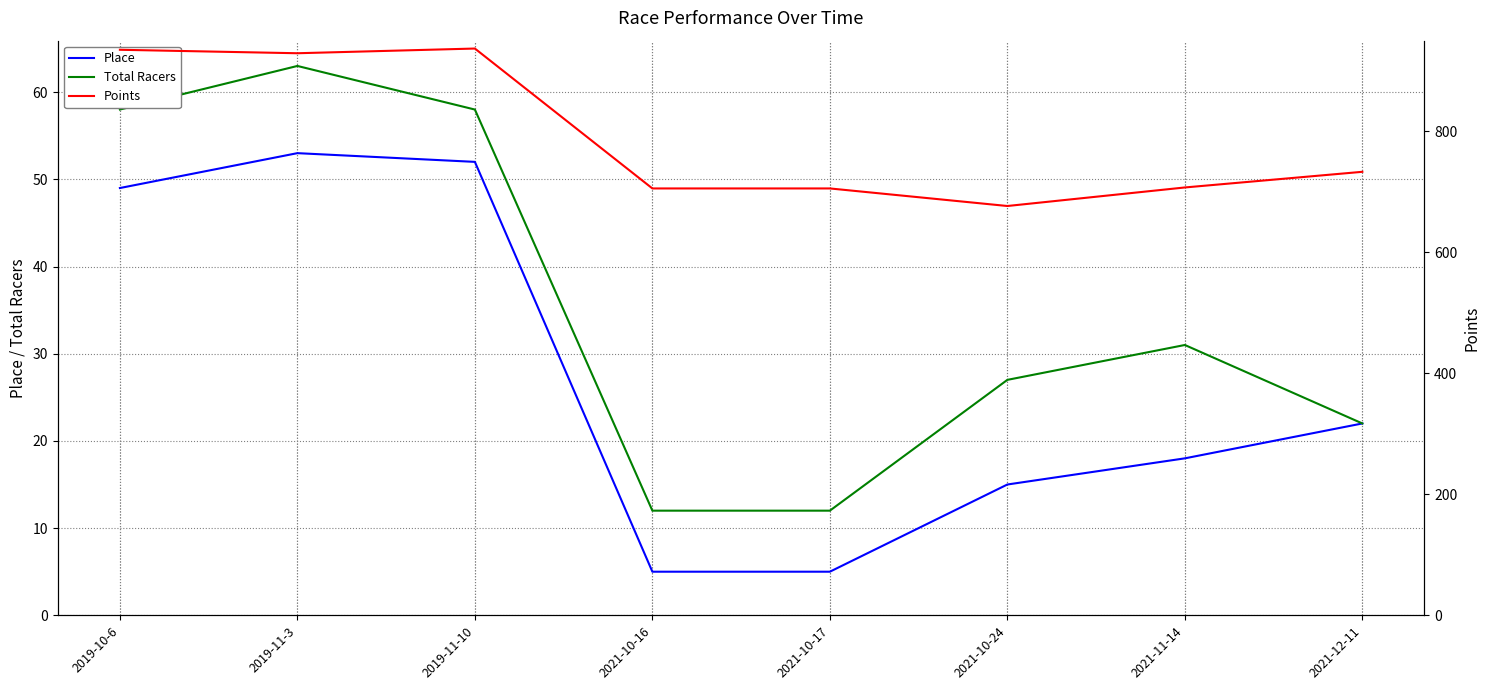

What is the sum of all Place values?

219